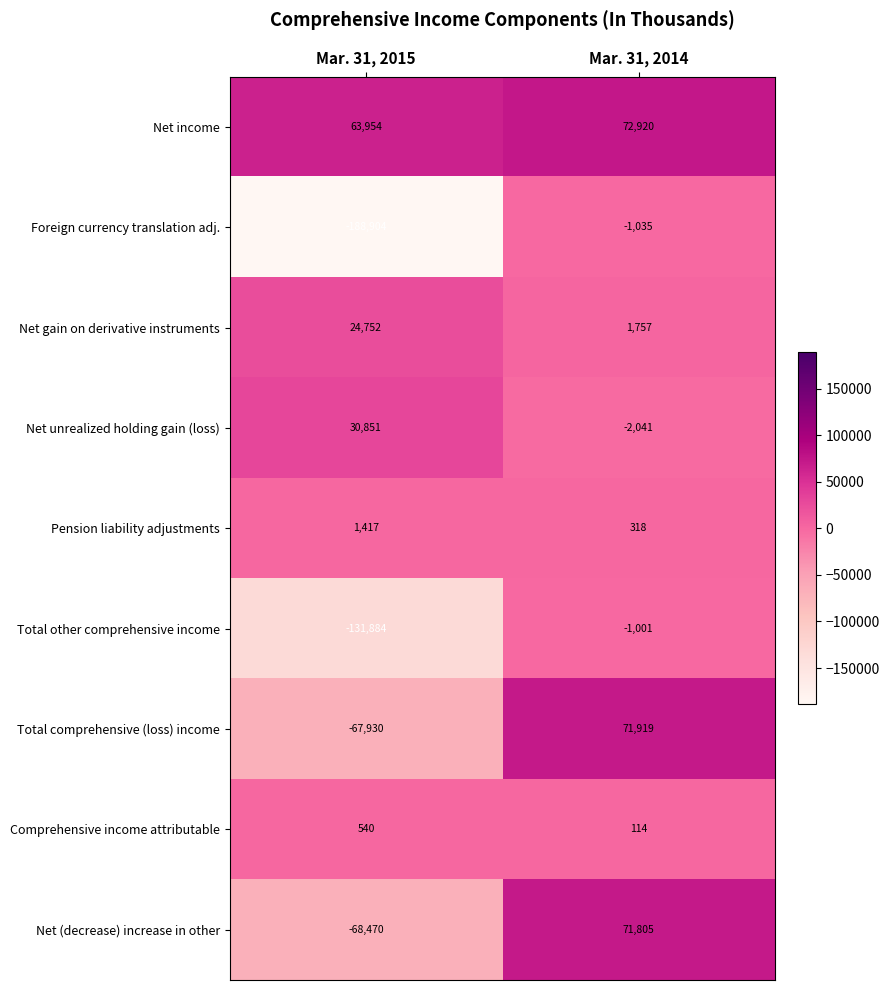

How many data points does each series have?

2